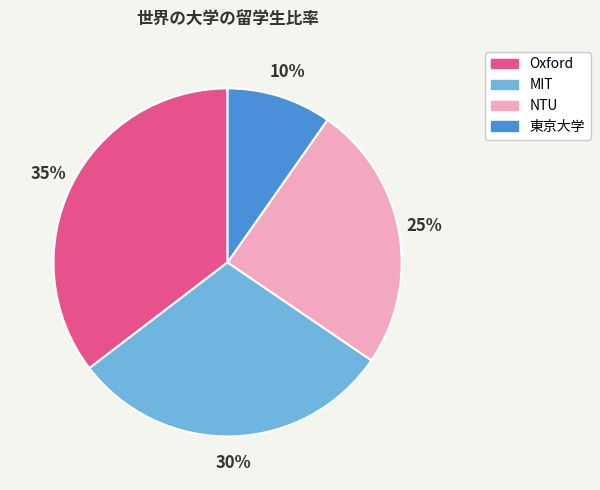

Which slice is the smallest?

東京大学